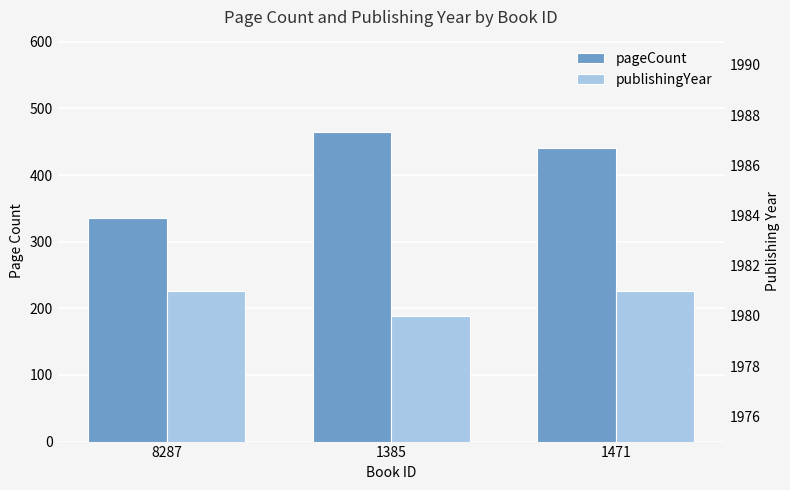

Reading left to right, transcribe all the data shown in this chart.

pageCount: 336	464	440
publishingYear: 1981	1980	1981